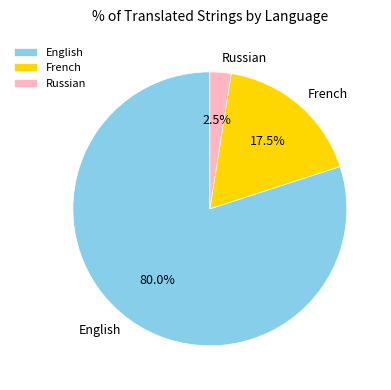

Does any single category account for the majority?

Yes